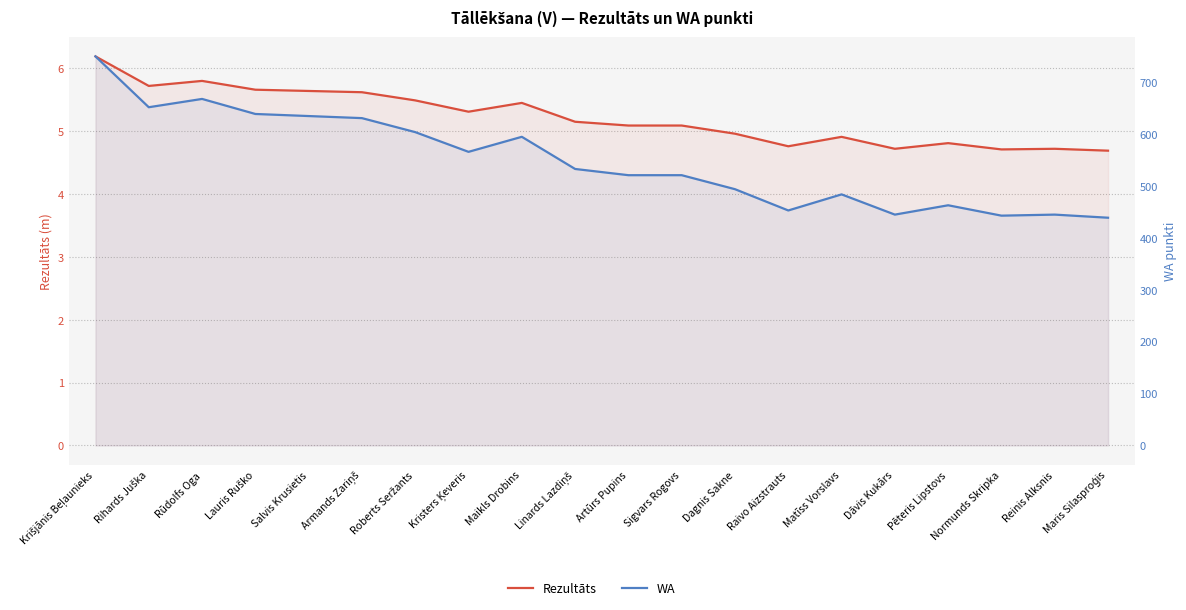

At which category does WA reach its first local peak?

Rūdolfs Oga